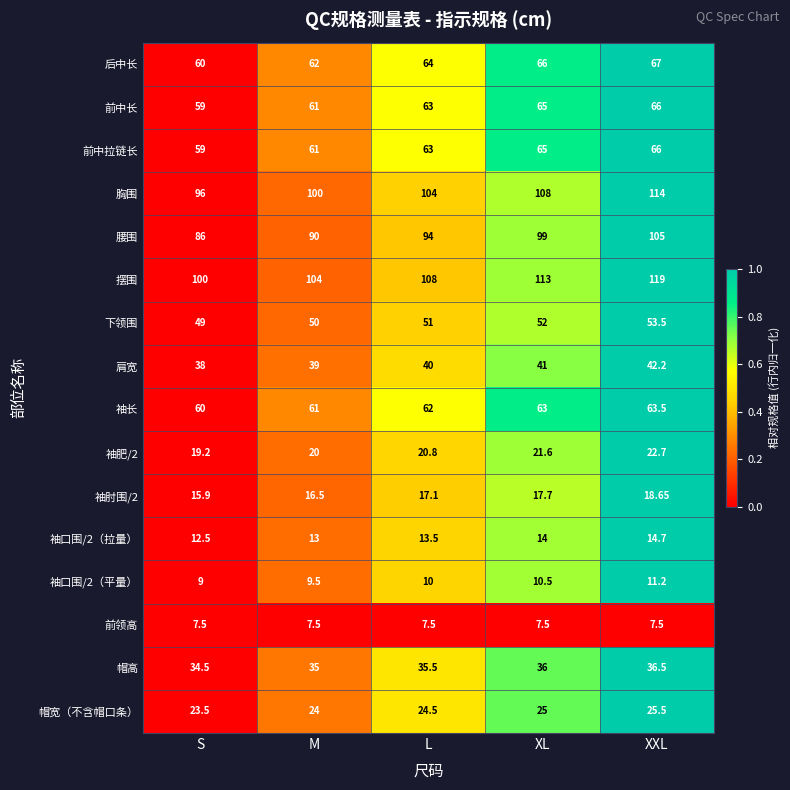

Where is 肩宽 nearest to the value 40?

L